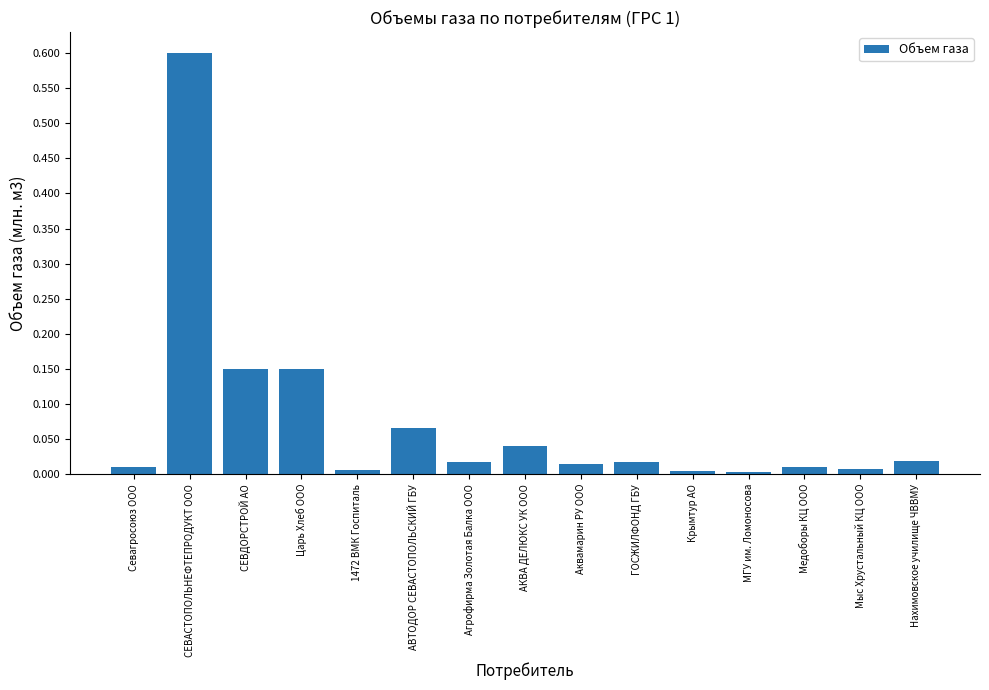

How many bars are there in total?

15